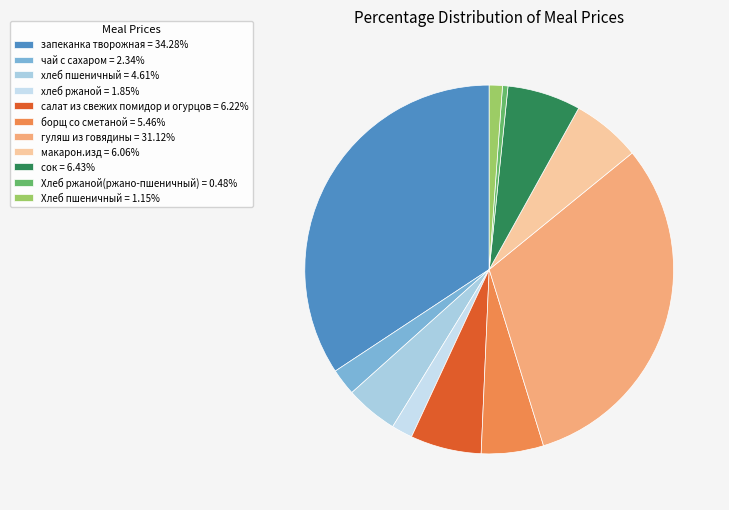

Count the number of slices in the pie.

11